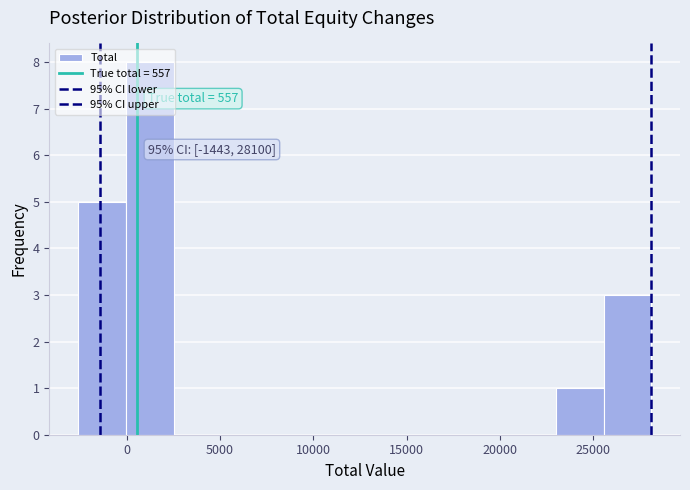

Over which range of the x-axis is the bar tallest?

0 to 2500